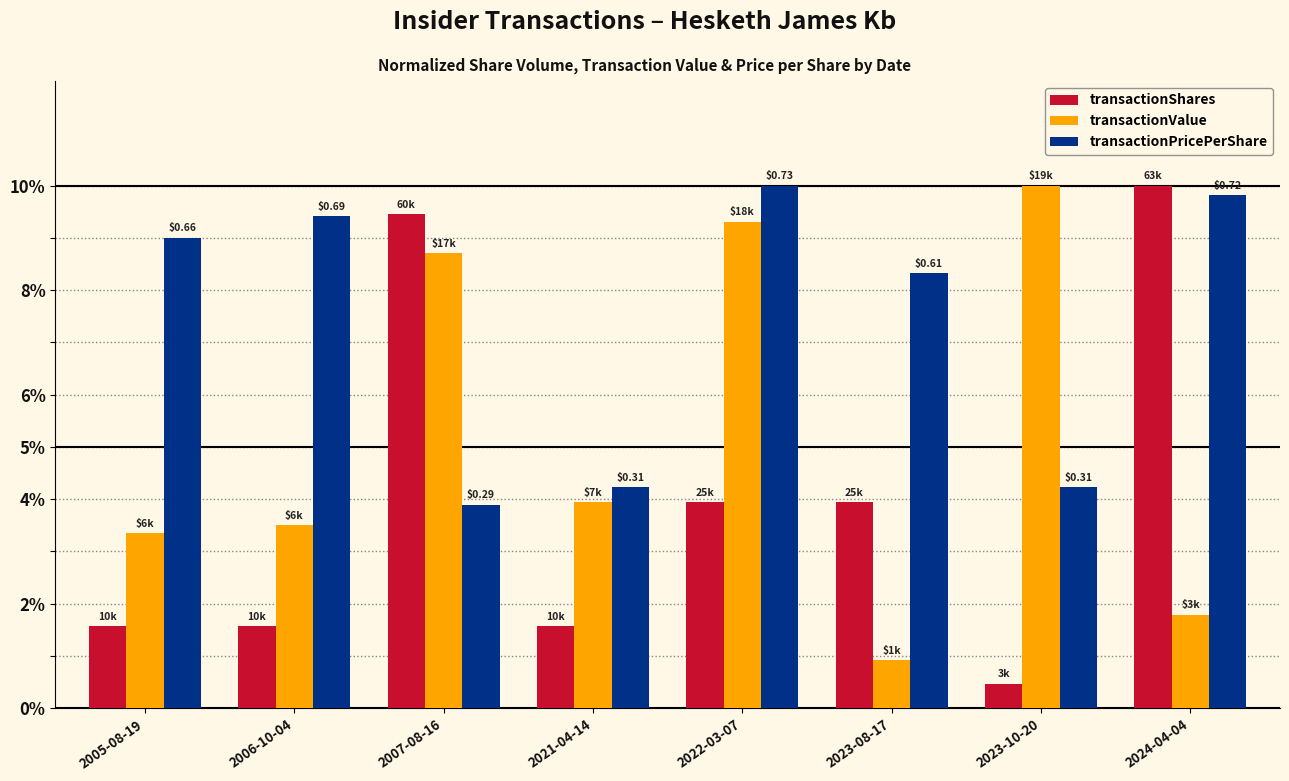

How many data points does each series have?

8